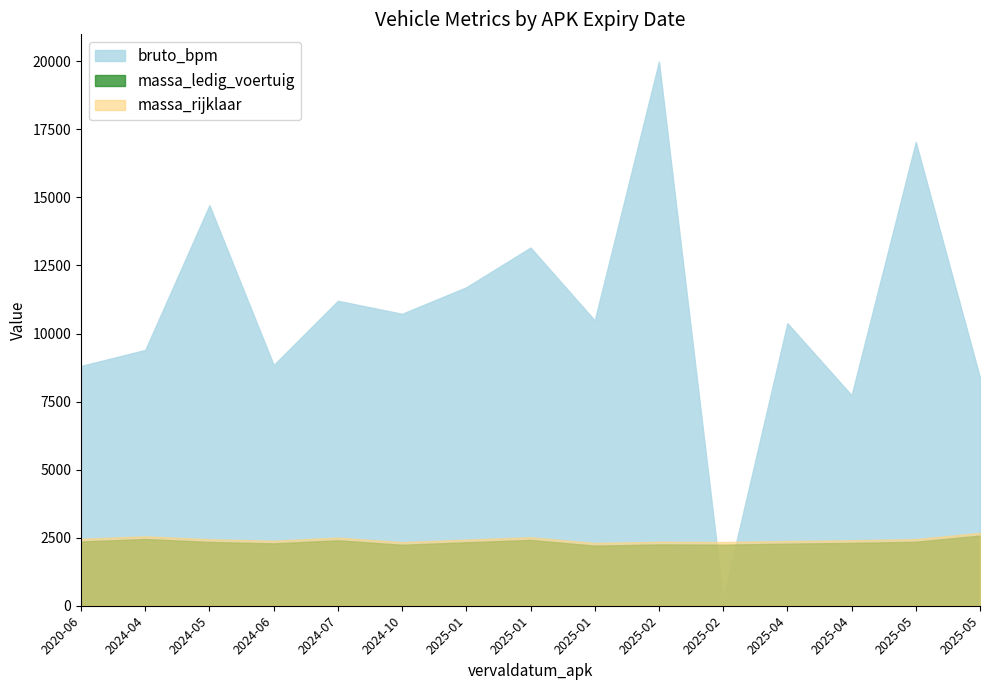

How many lines are shown in the chart?

3